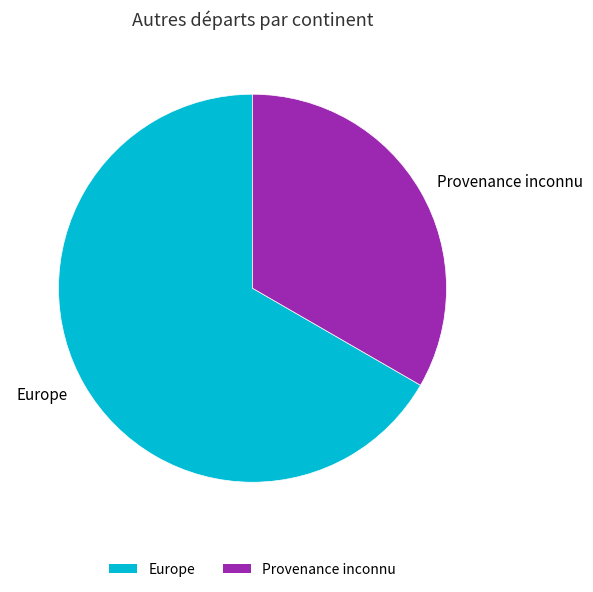

Between Provenance inconnu and Europe, which is larger?

Europe